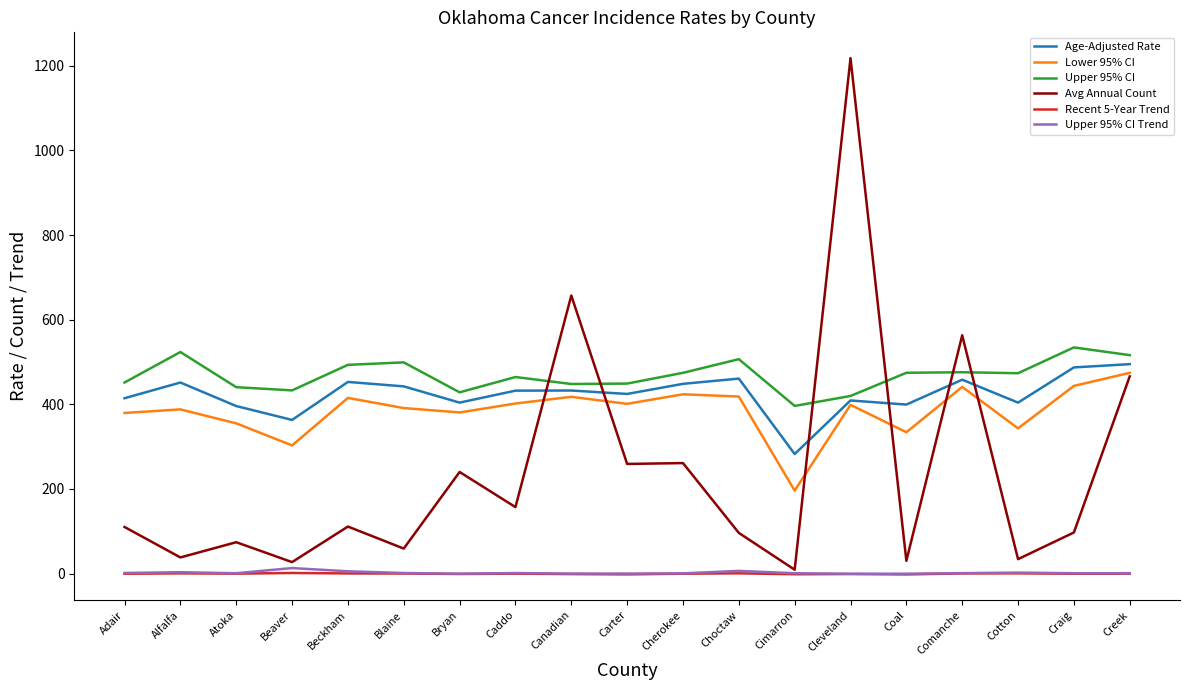

Does the chart have visible grid lines?

No